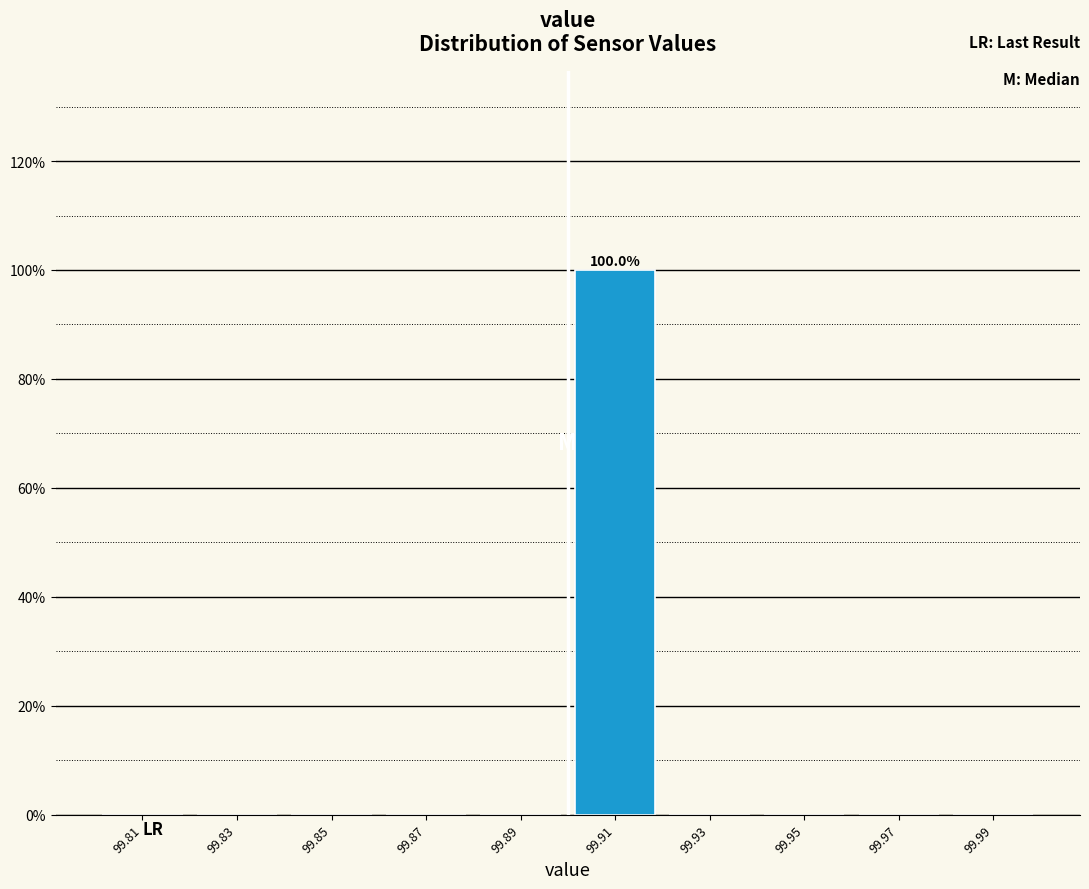

Which range on the x-axis has the tallest bar?

99.90 to 99.92